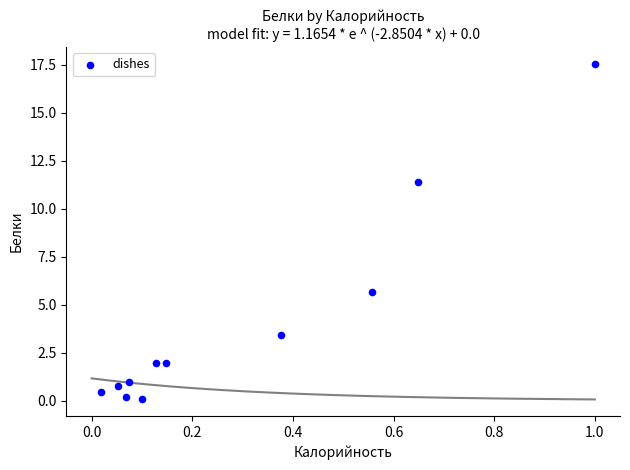

What Y value in the scatter plot is closest to 8?

5.6